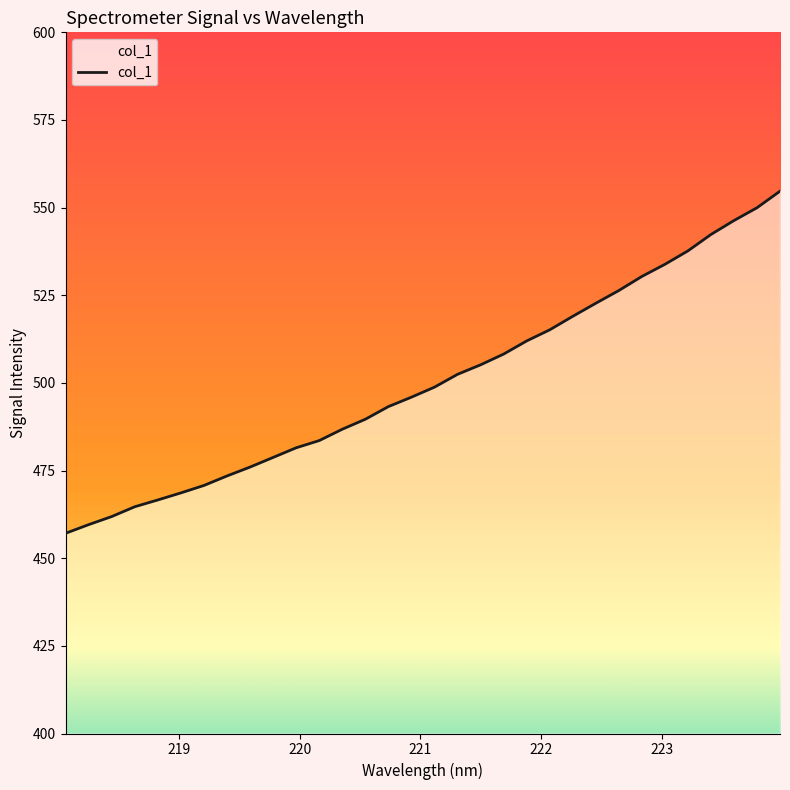

Read the value at 219.2067.

470.8